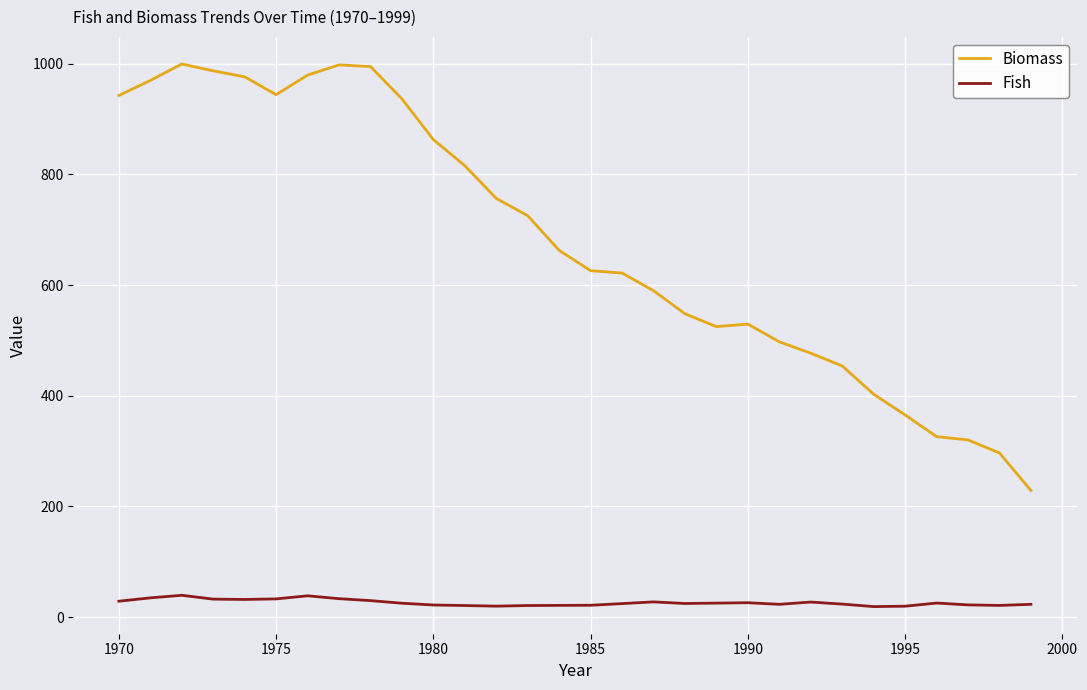

Which series has the largest total across all categories?

Biomass